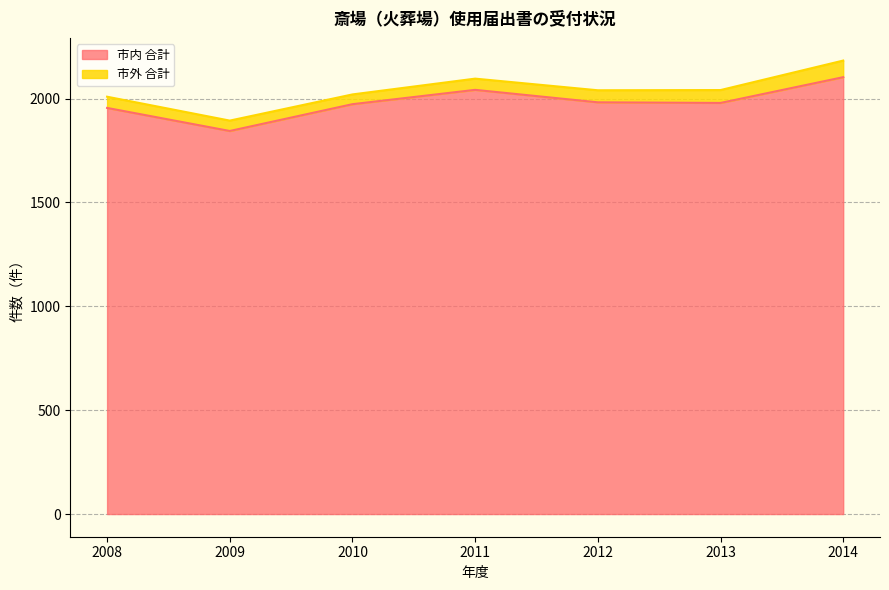

Rank the categories by value from highest to lowest.

2014, 2011, 2012, 2013, 2010, 2008, 2009